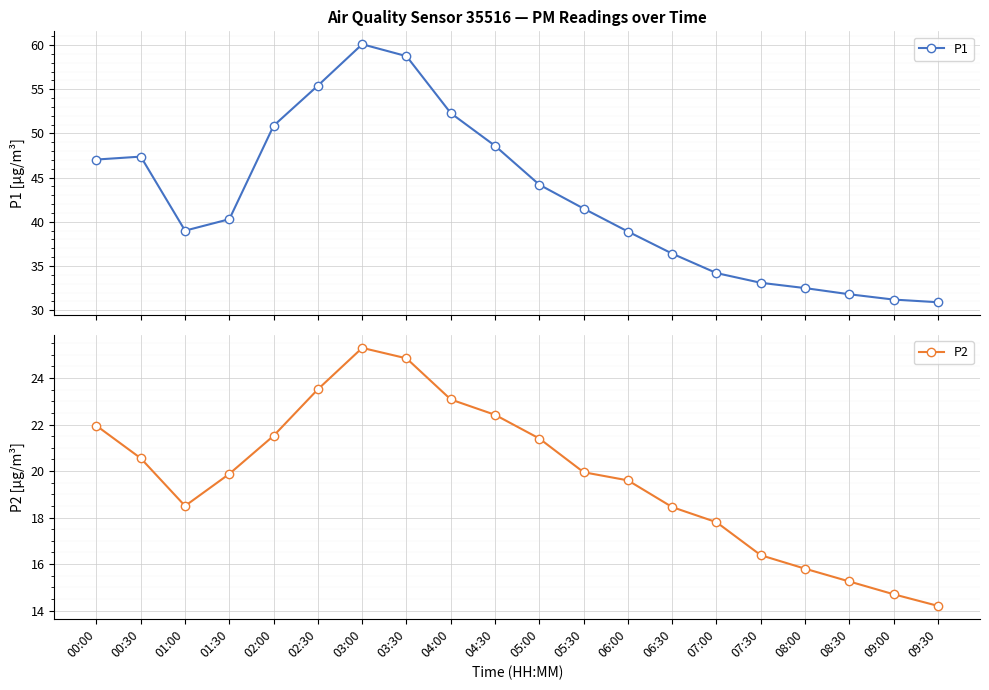

True or false: P1 and P2 intersect in this chart.

False